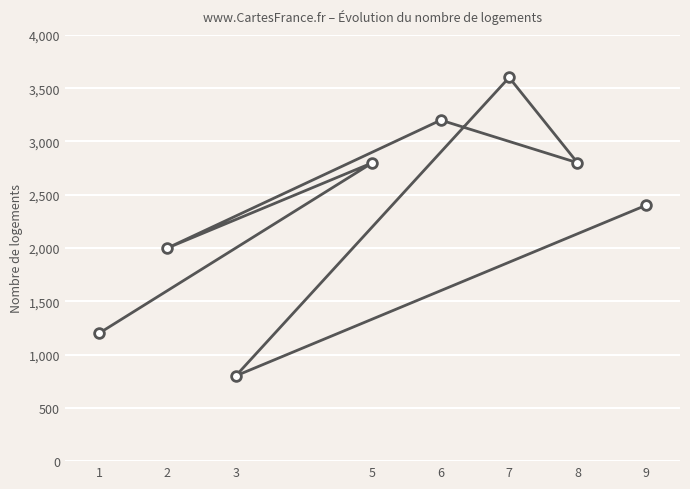

What is the sum of all values?

18800